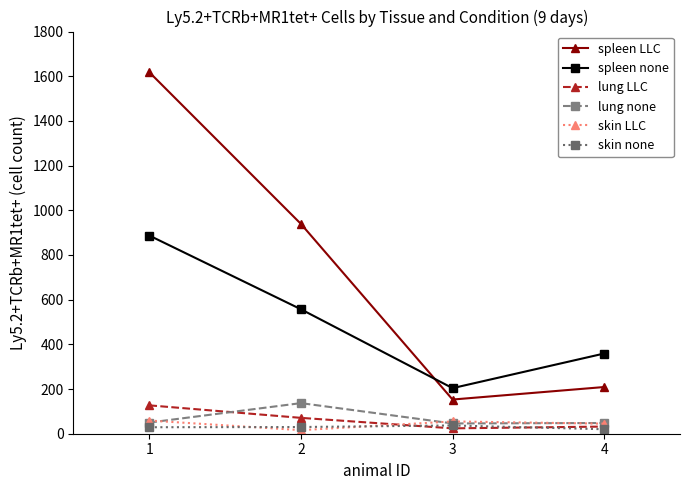

At which label is spleen none closest to 545?

2